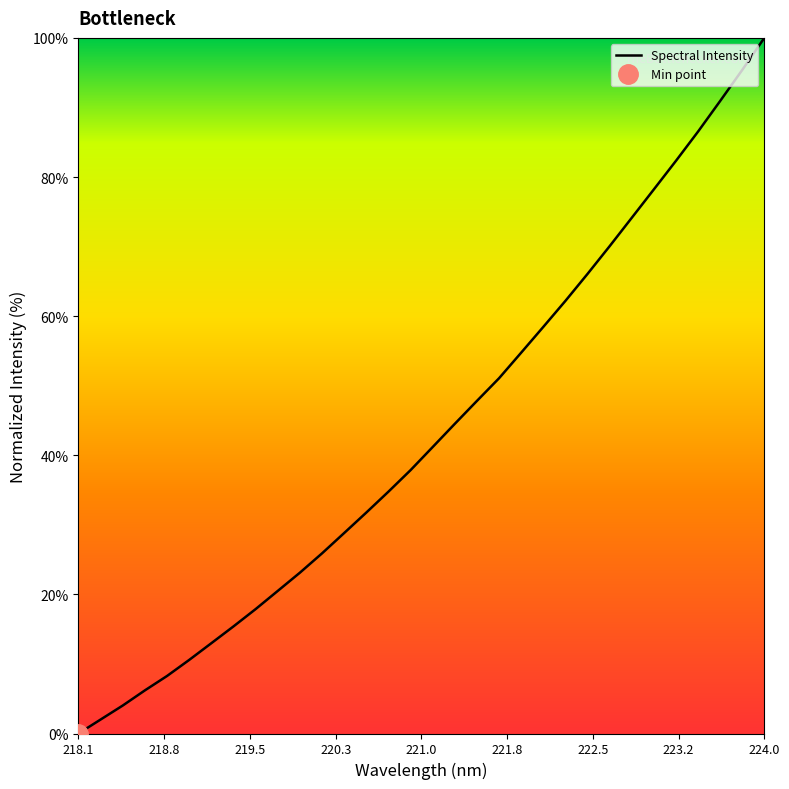

What is the maximum value for Spectral Intensity?

100.0